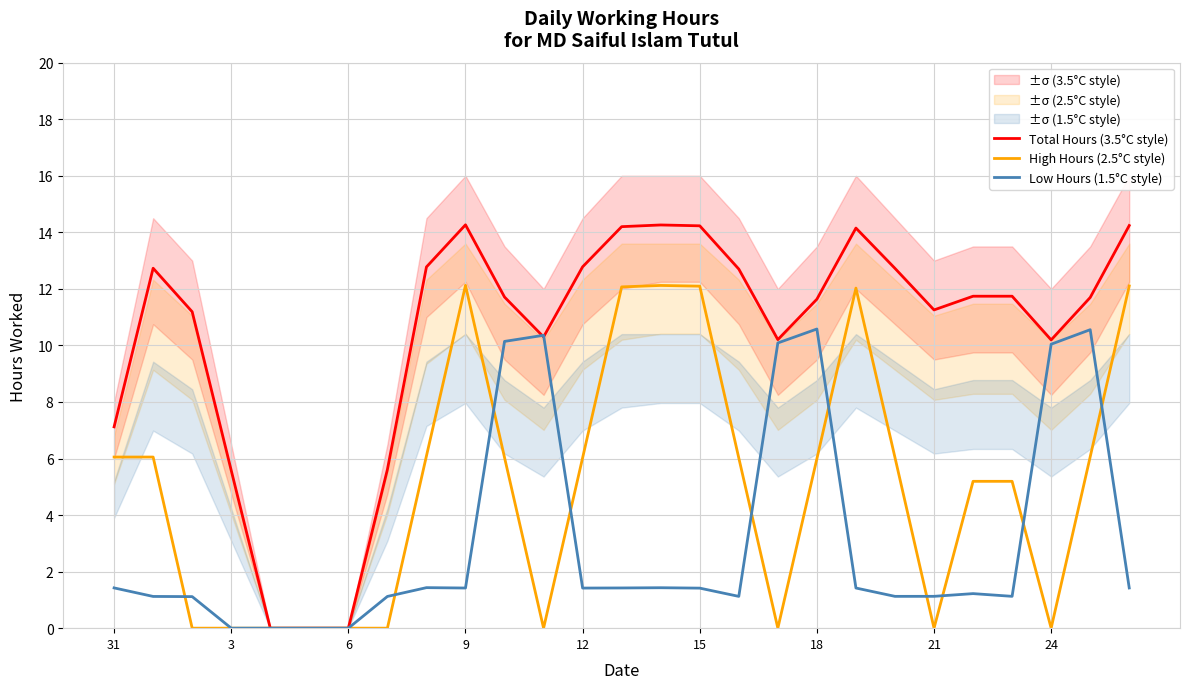

Between 24 and 19, which series saw the biggest shift?

High Hours (2.5°C style)